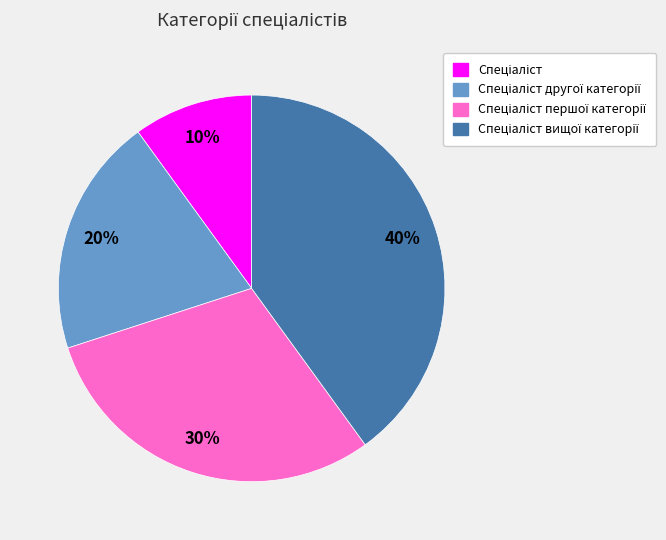

To the nearest percent, what is the average slice percentage?

25%